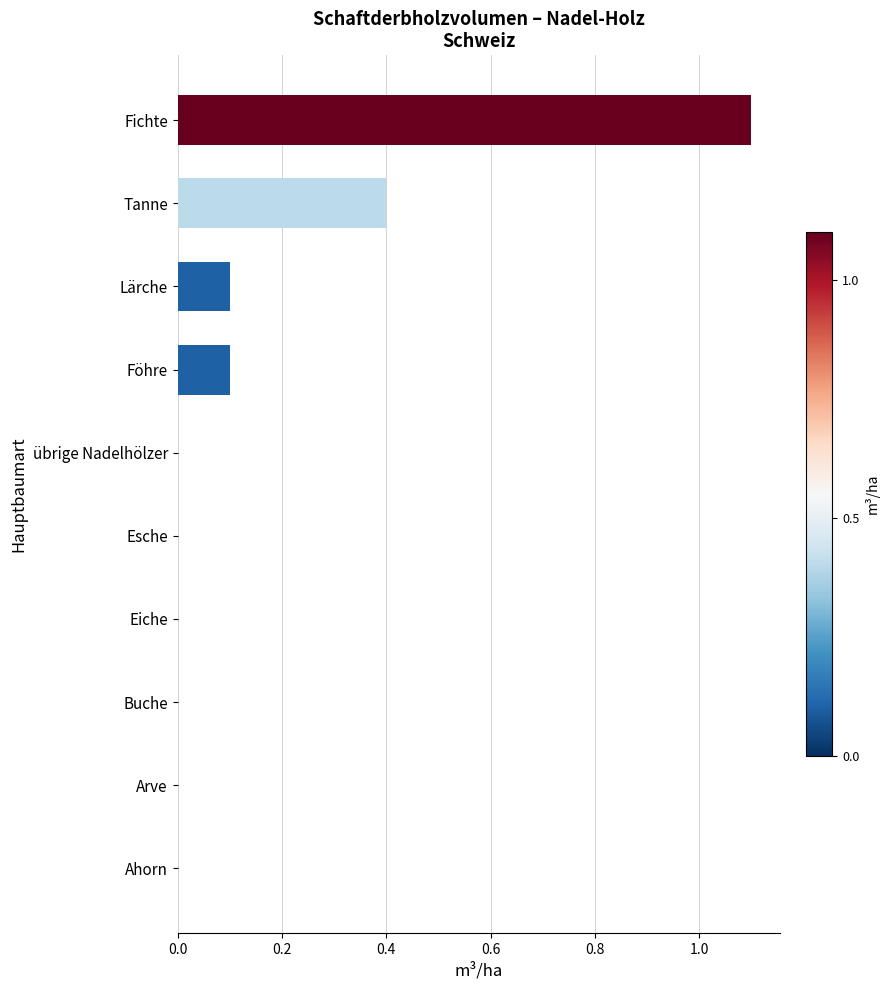

Is it true that the value at Tanne is 0.4?

True